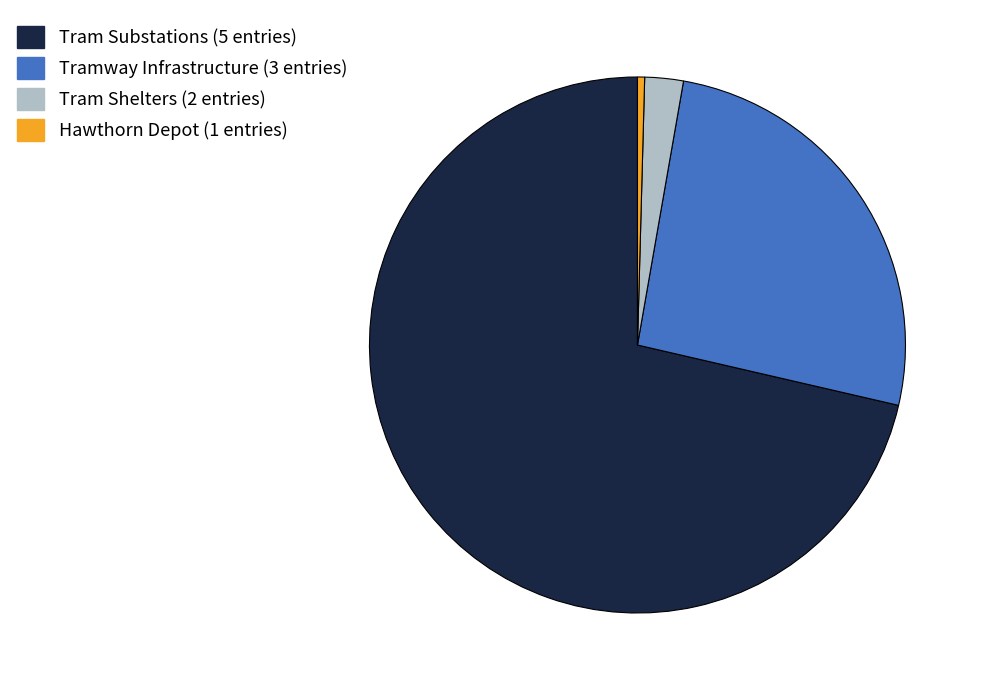

Do Tram Substations (5 entries) and Hawthorn Depot (1 entries) together represent more than half of the pie?

Yes